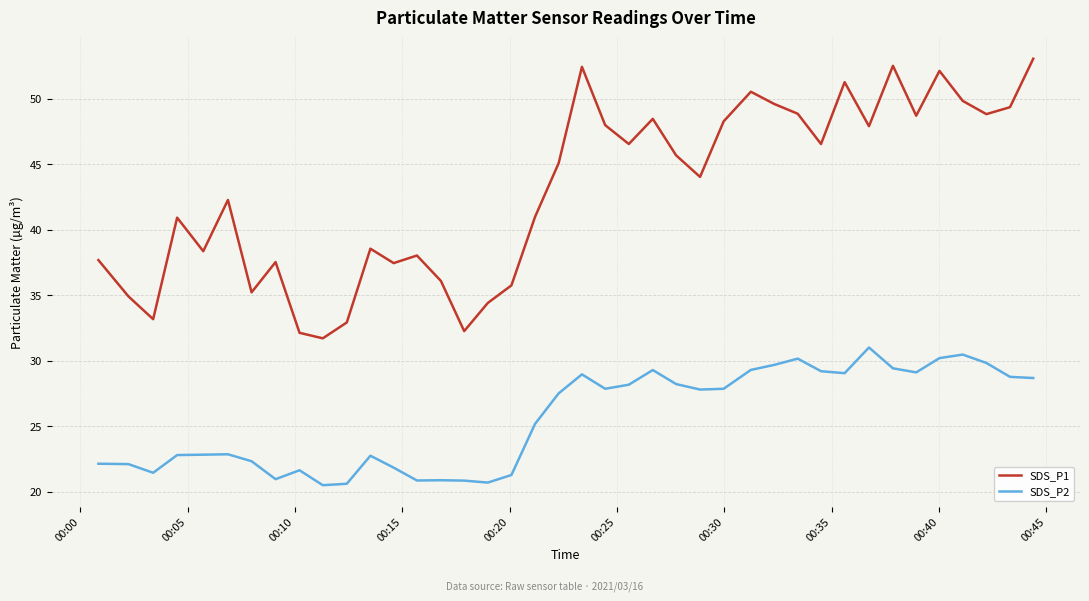

What is the maximum value shown in the chart?

53.1